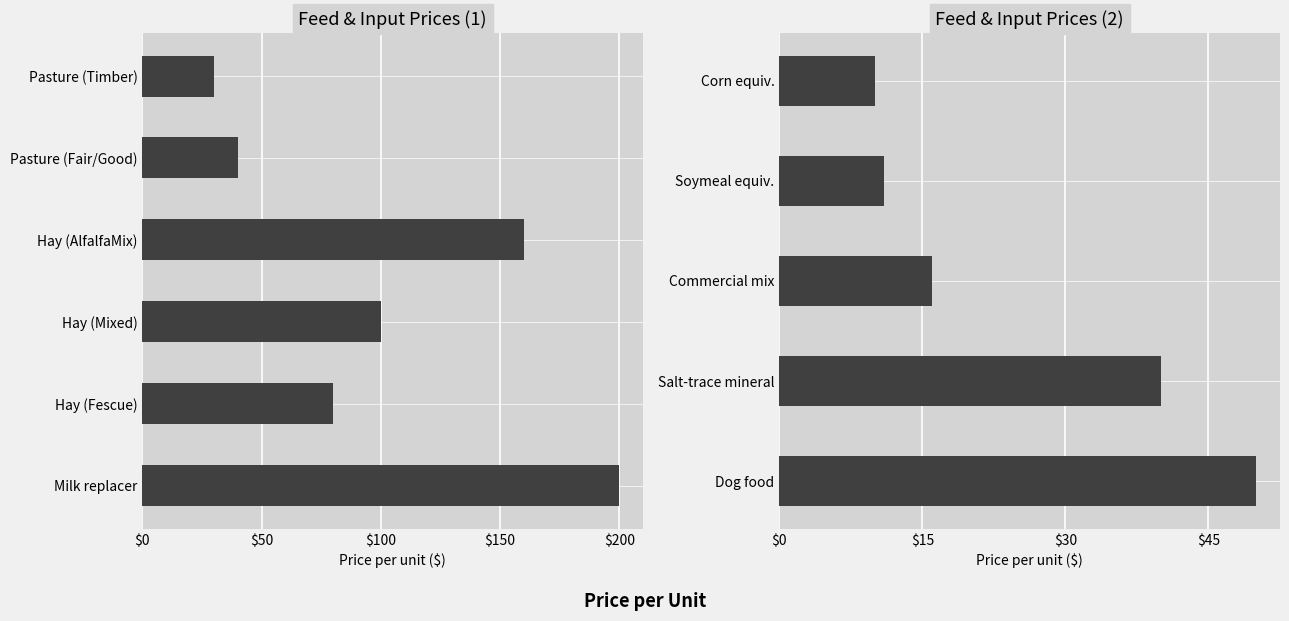

What is the smallest value displayed?

10